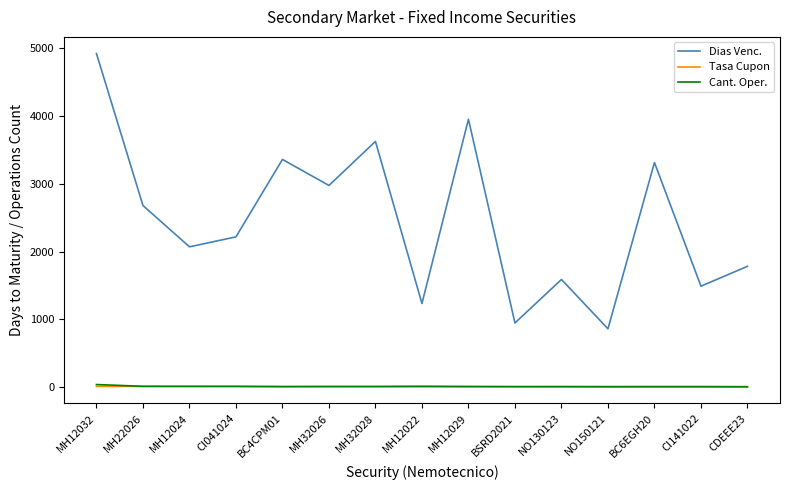

Which series has the largest range (max minus min)?

Dias Venc.